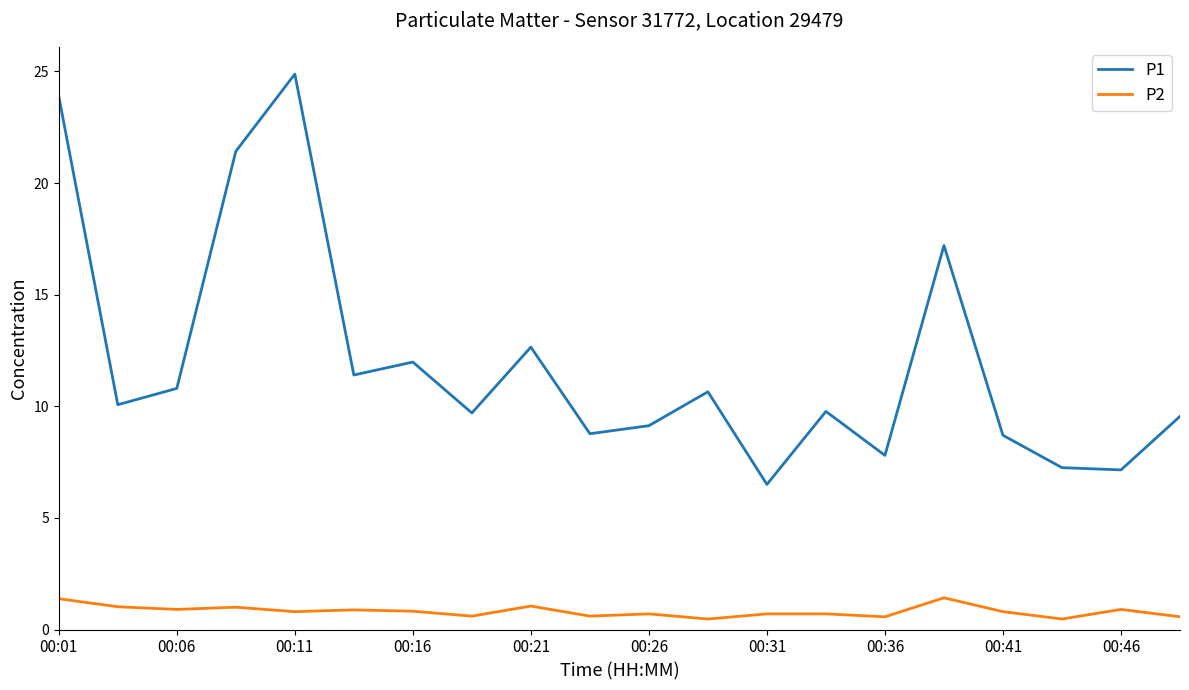

Which series has the widest spread of values?

P1